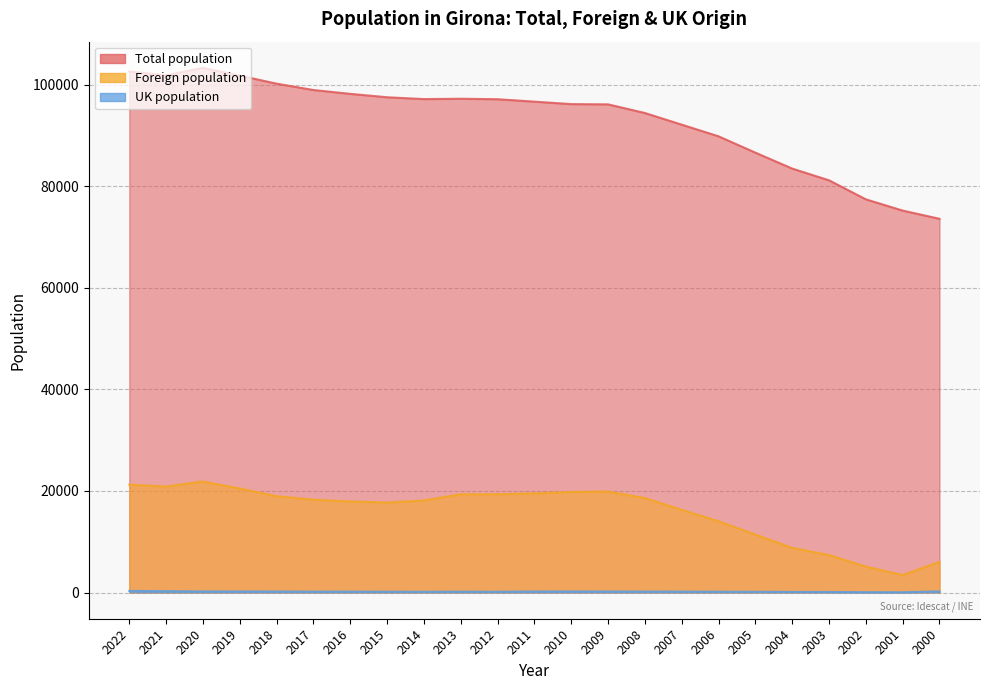

How many categories are shown in the chart?

23